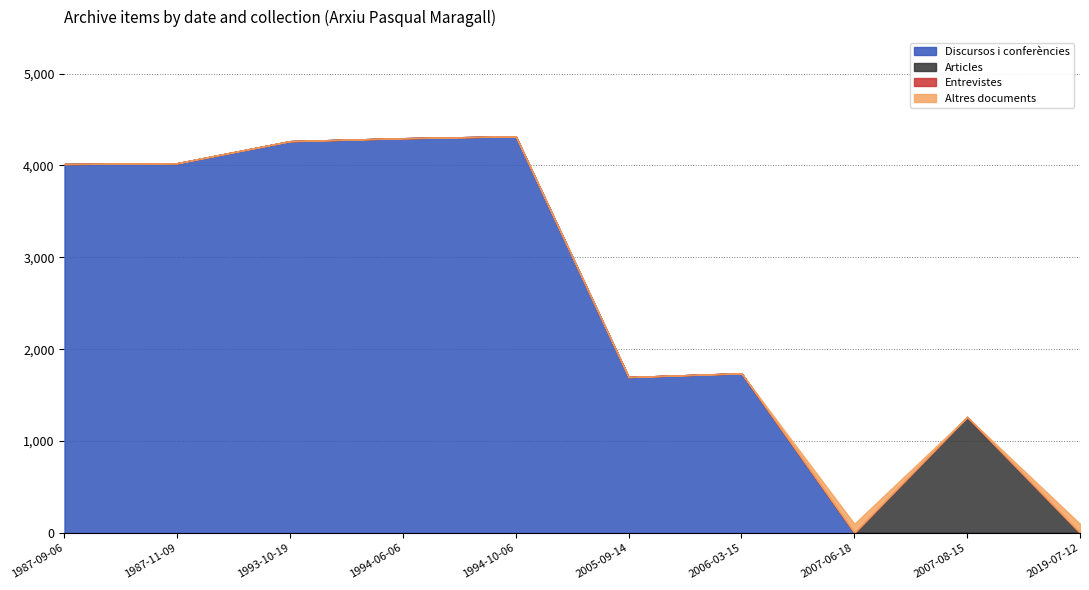

List the labels in order of Entrevistes value, largest first.

1987-09-06, 1987-11-09, 1993-10-19, 1994-06-06, 1994-10-06, 2005-09-14, 2006-03-15, 2007-06-18, 2007-08-15, 2019-07-12